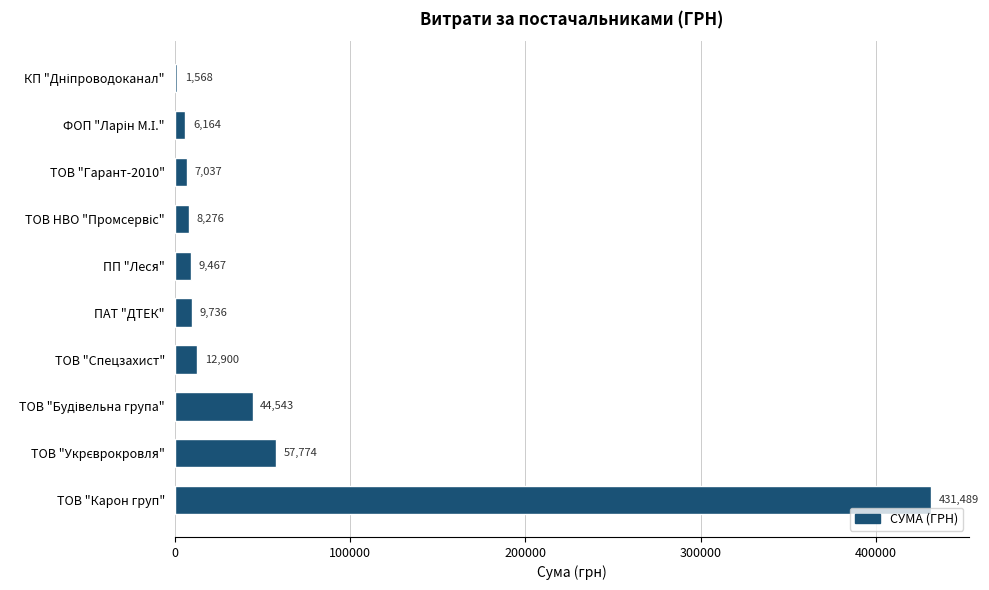

Between ПАТ "ДТЕК" and ТОВ "Спецзахист", which is larger?

ТОВ "Спецзахист"